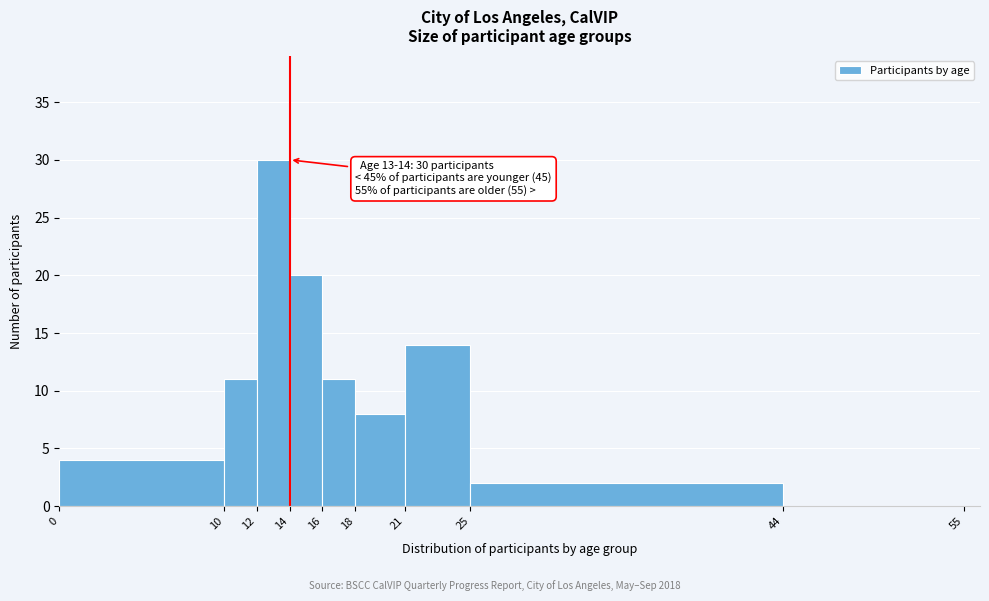

Over which range of the x-axis is the bar tallest?

12 to 14